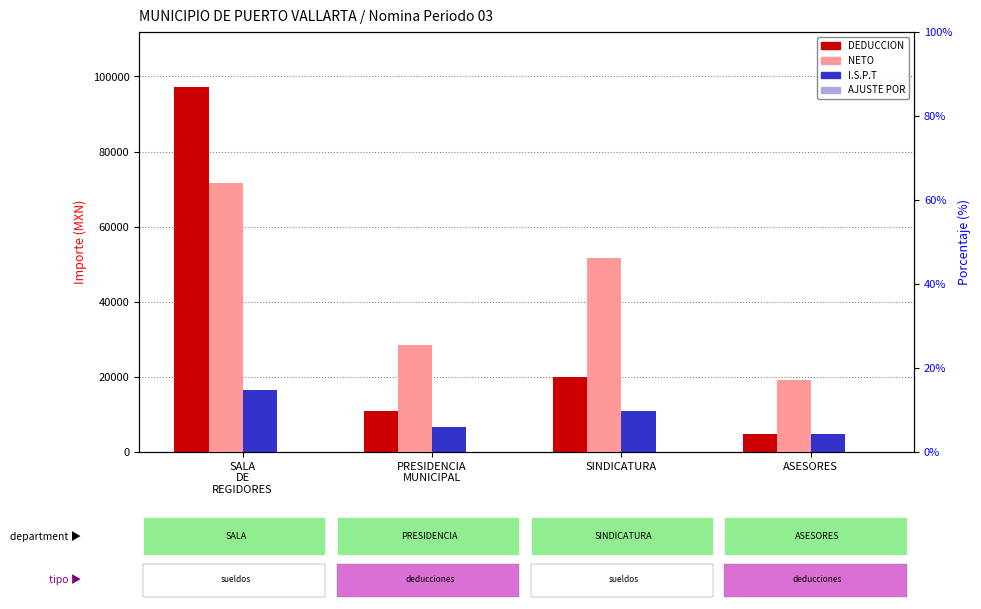

Are the bars horizontal?

No